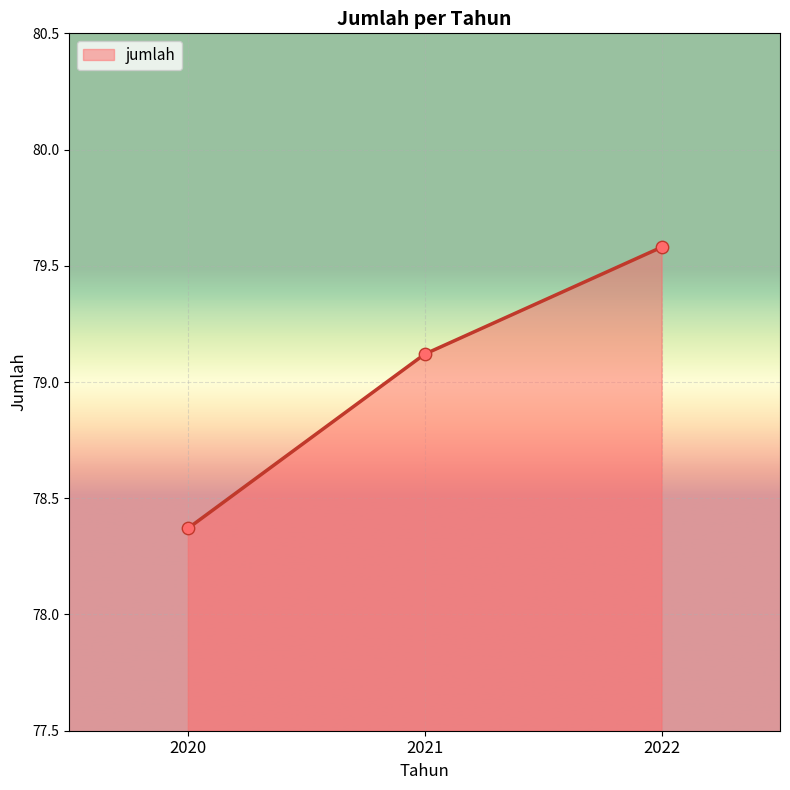

What is the change in value from 2021 to 2022?

+0.5